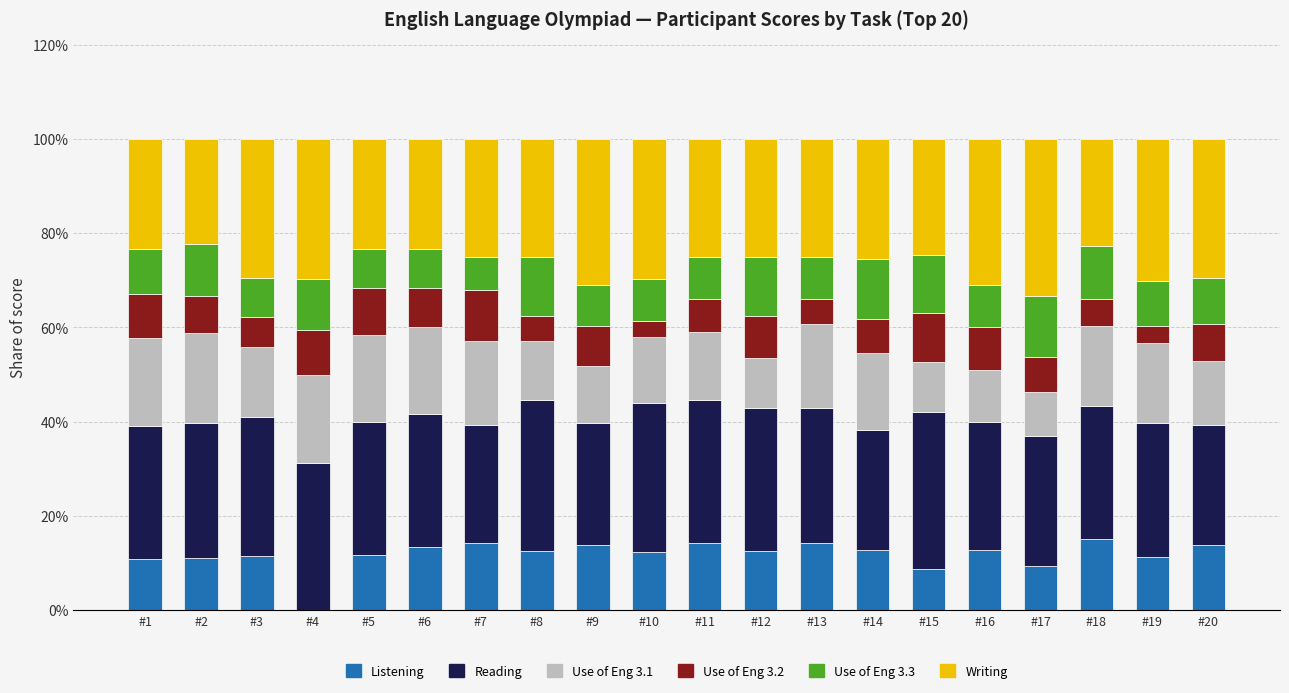

What is the total value across all series at #10?

100.0